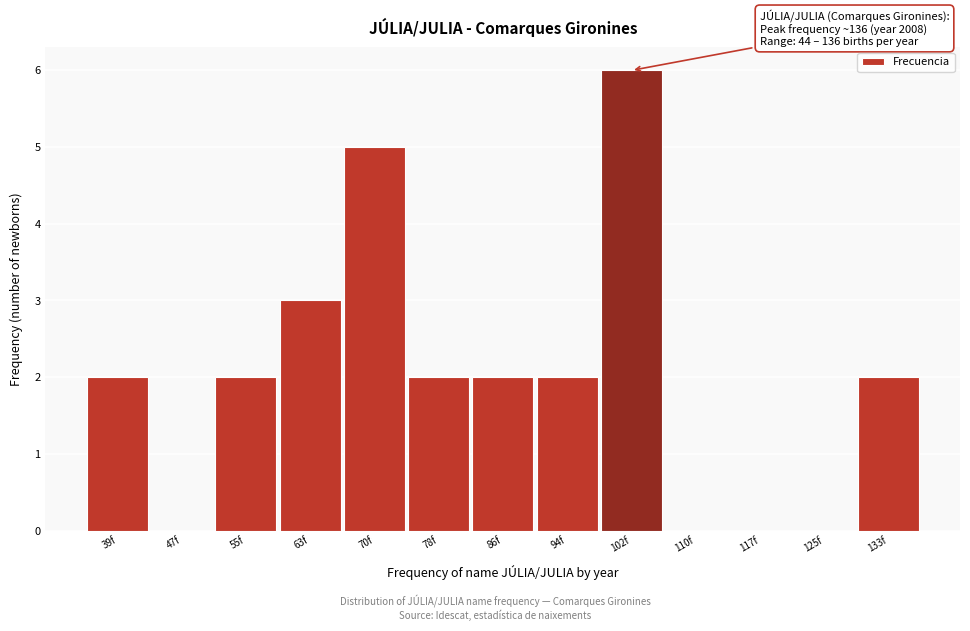

Reading left to right, transcribe all the data shown in this chart.

39f=2	47f=0	55f=2	63f=3	70f=5	78f=2	86f=2	94f=2	102f=6	110f=0	117f=0	125f=0	133f=2